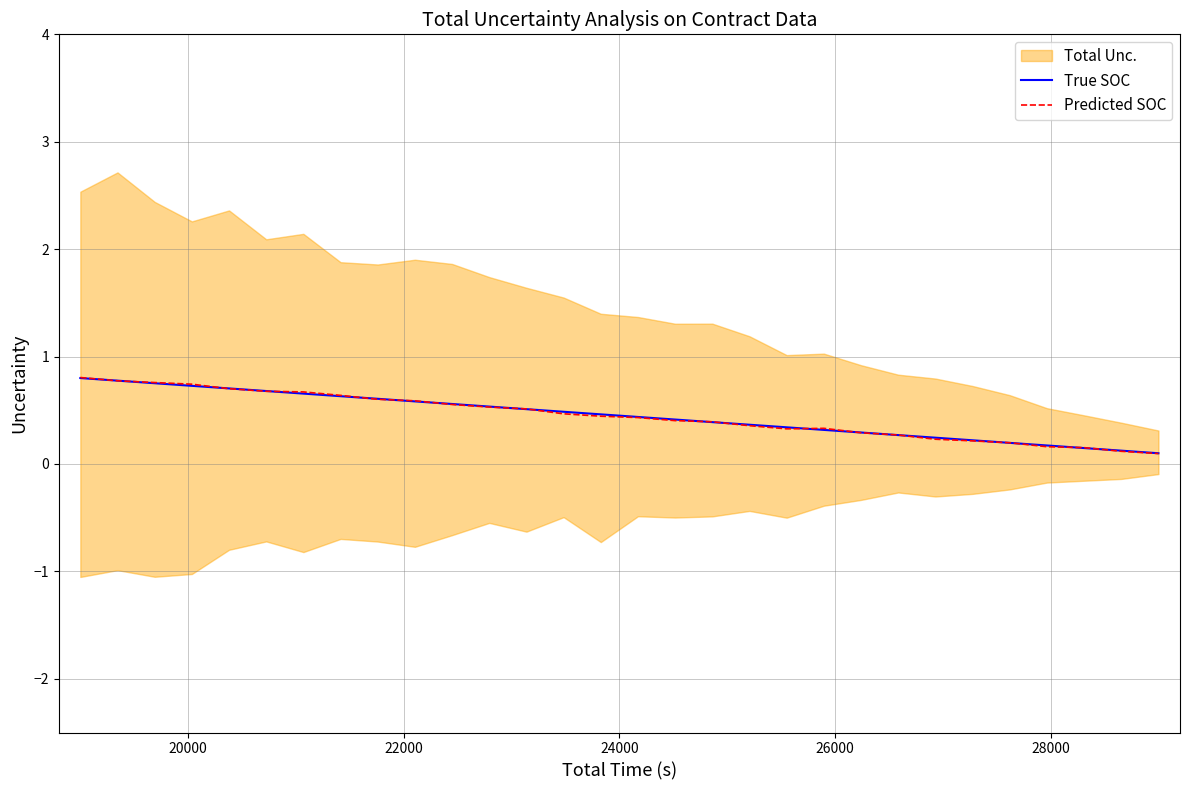

Is this an area chart (filled region under the line)?

No